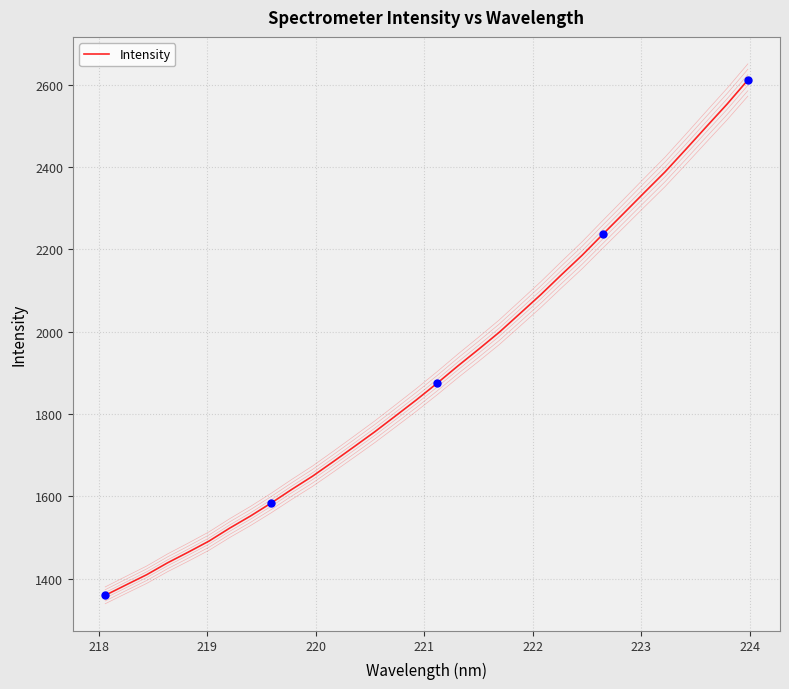

How many lines are shown in the chart?

7